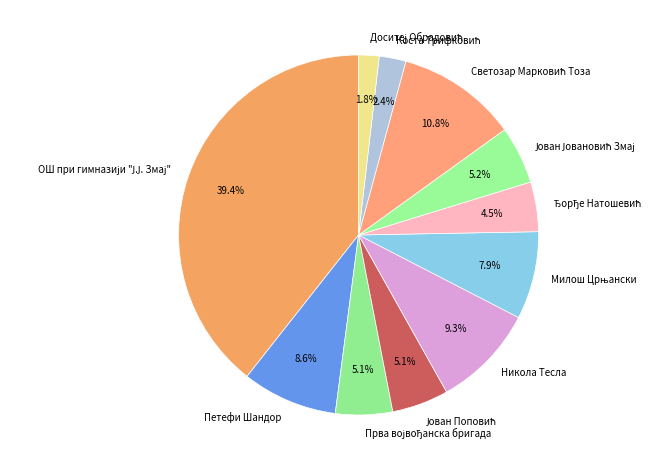

Does Петефи Шандор account for over 50% of the chart?

No